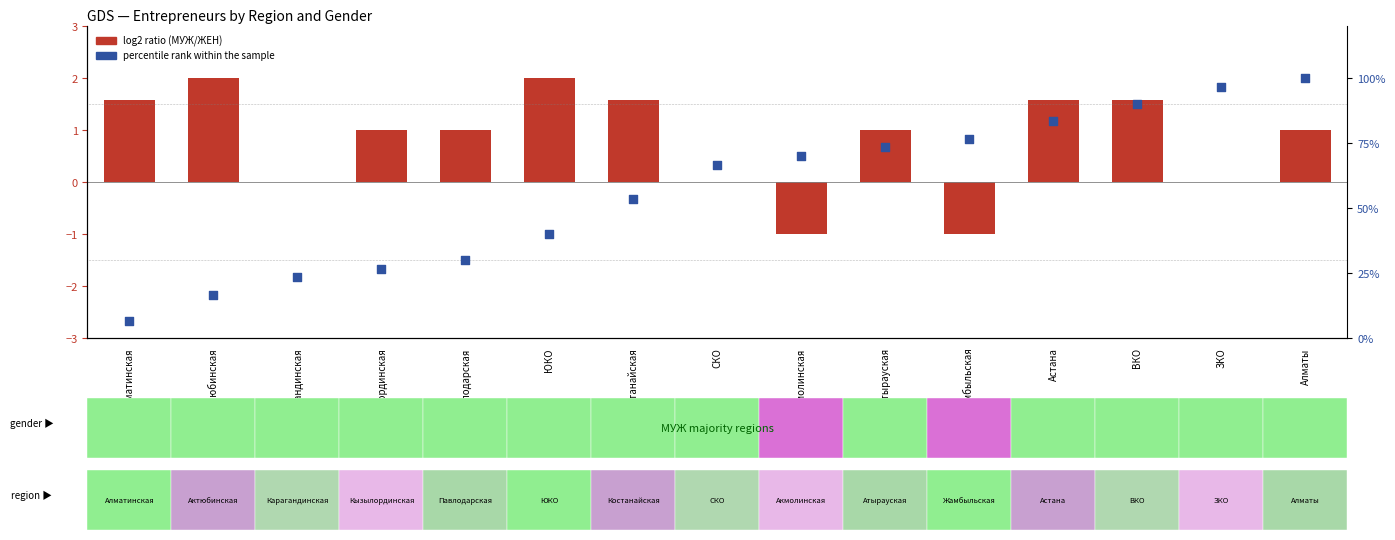

At how many categories does at least one series exceed 15?

14